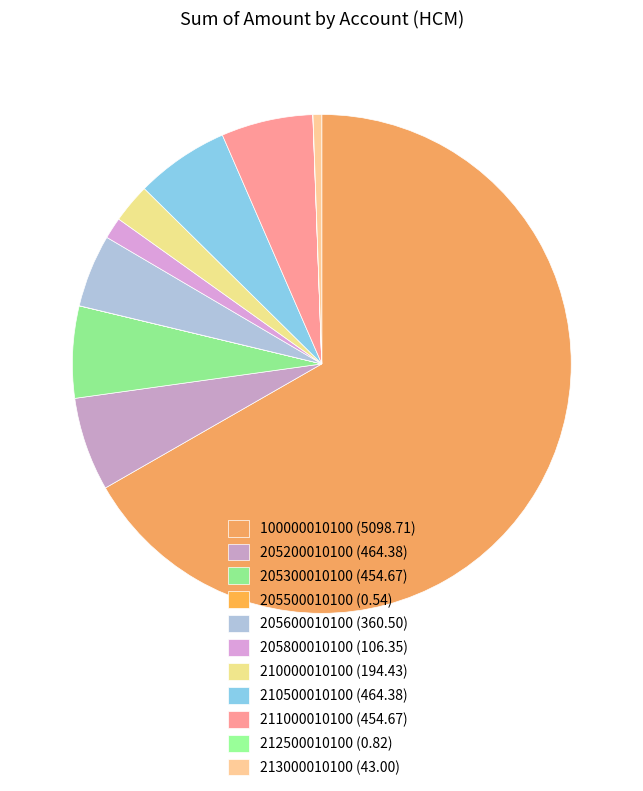

Which slice is the largest?

100000010100